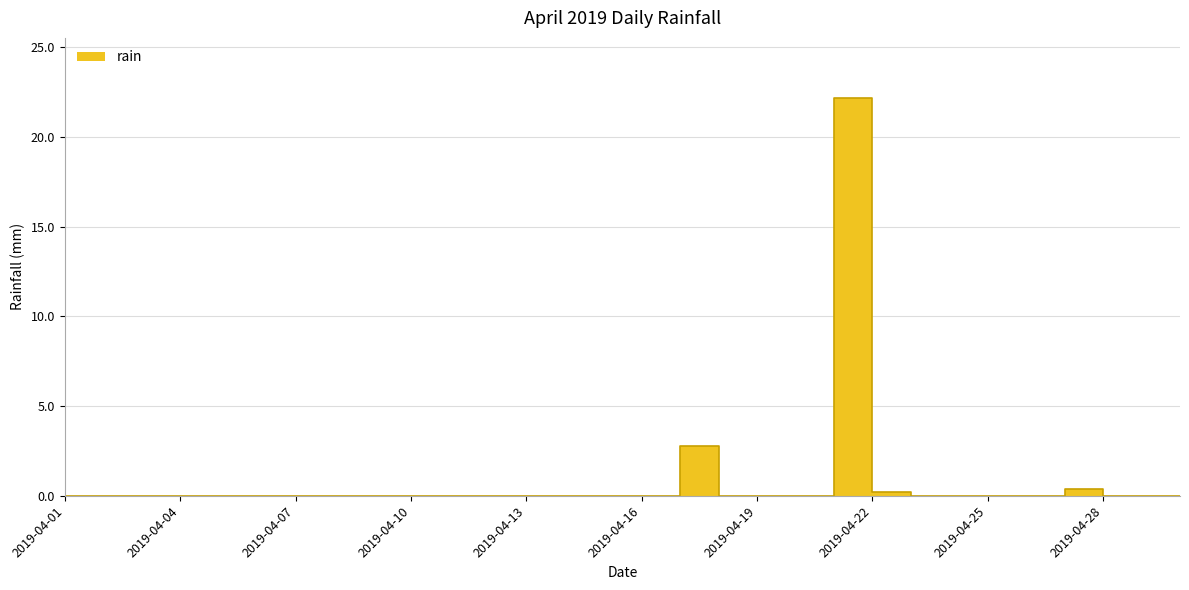

Reading left to right, list all the values displayed in this chart.

0.0	0.0	0.0	0.0	0.0	0.0	0.0	0.0	0.0	0.0	0.0	0.0	0.0	0.0	0.0	0.0	2.8	0.0	0.0	0.0	22.2	0.2	0.0	0.0	0.0	0.0	0.4	0.0	0.0	0.0